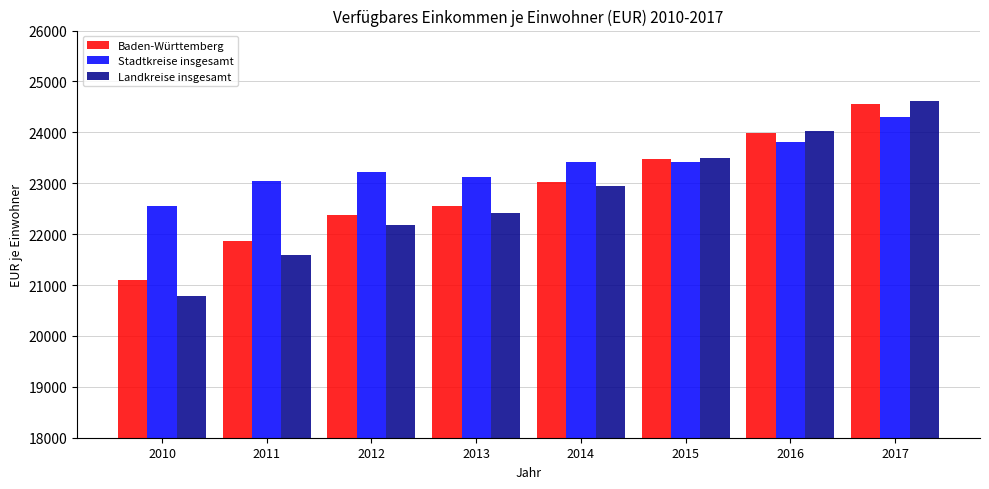

List the labels in order of Landkreise insgesamt value, largest first.

2017, 2016, 2015, 2014, 2013, 2012, 2011, 2010